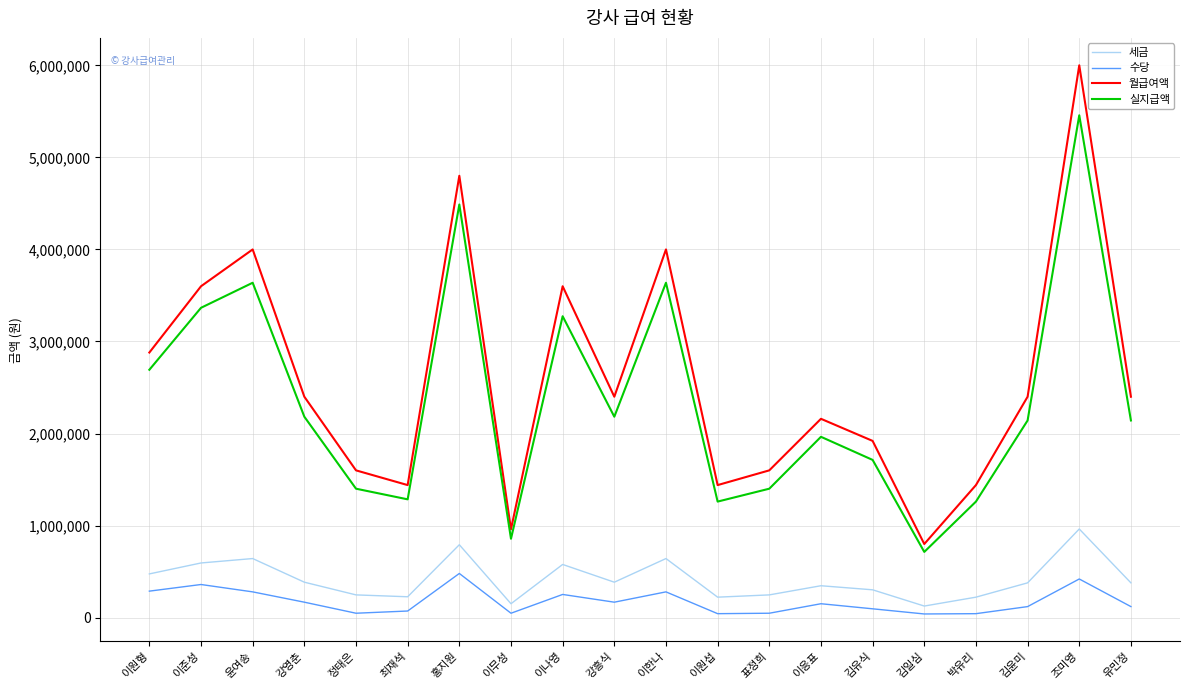

What position from the right is 최재석?

15